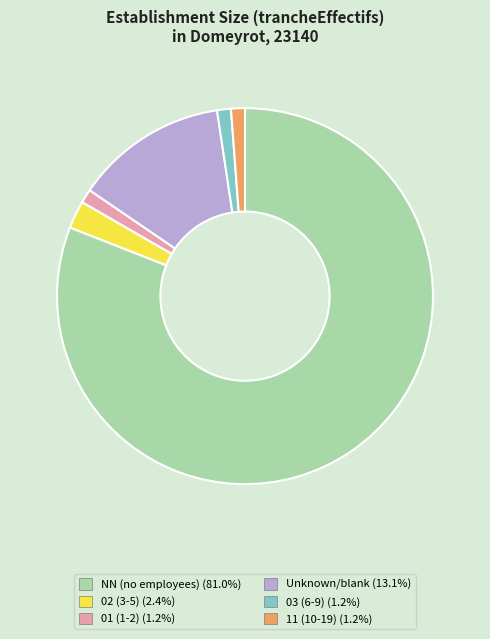

How many slices are in this pie chart?

6